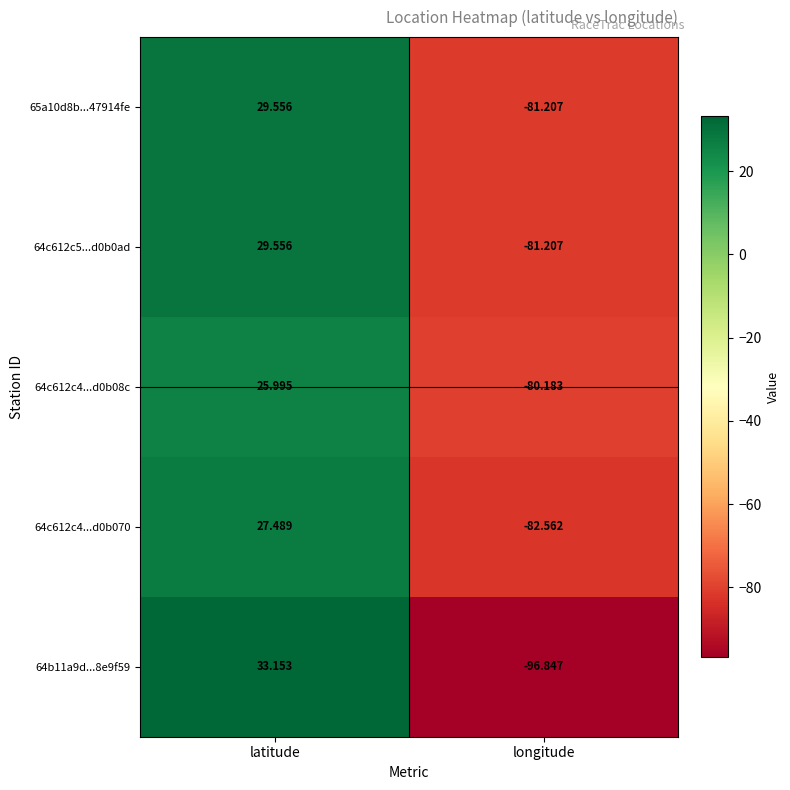

Rank the categories by 65a10d8b...47914fe value from lowest to highest.

longitude, latitude